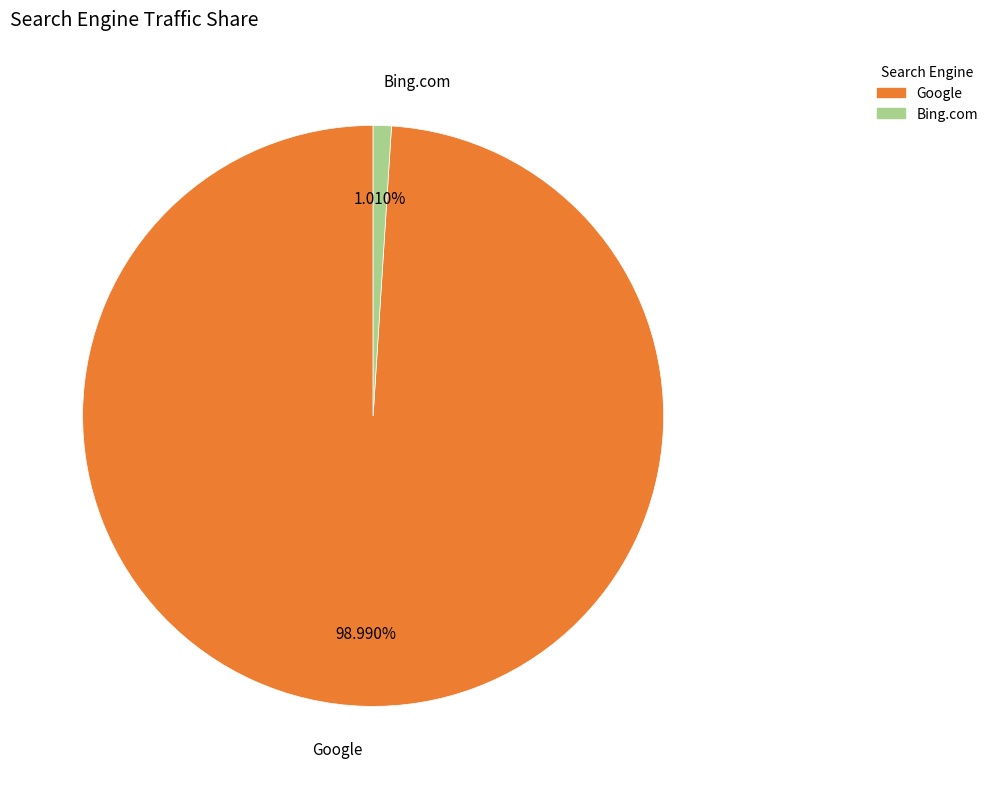

To the nearest percent, what is the average slice percentage?

50%